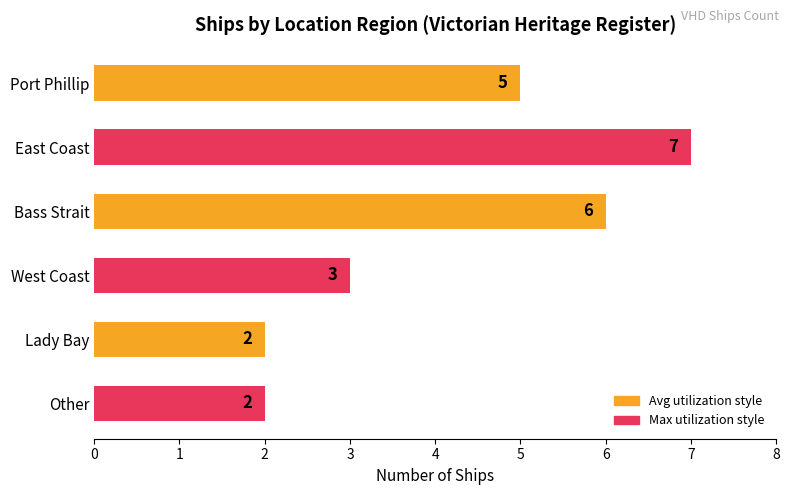

True or false: the data shows 5 at West Coast.

False